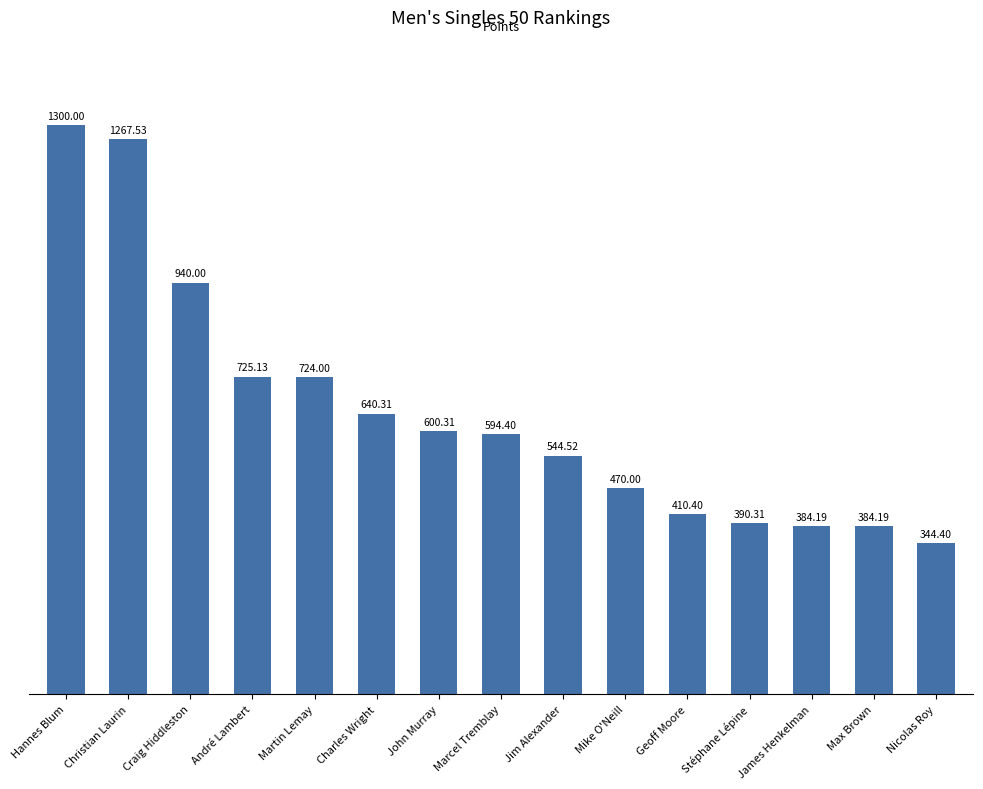

Approximately how many times larger is the value at Max Brown compared to James Henkelman?

1.0